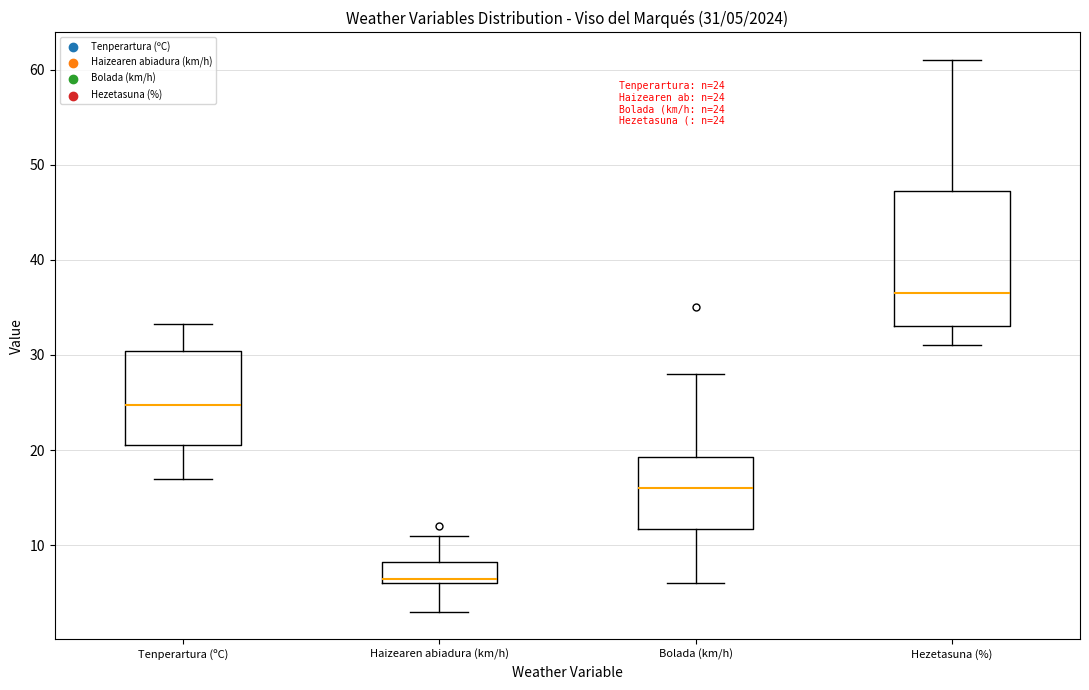

Which box's median line is the highest?

Hezetasuna (%)